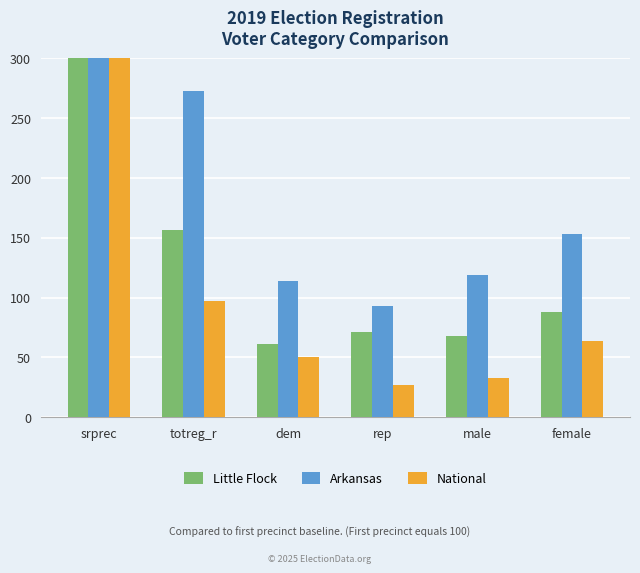

Which series changed the most between totreg_r and female?

Arkansas